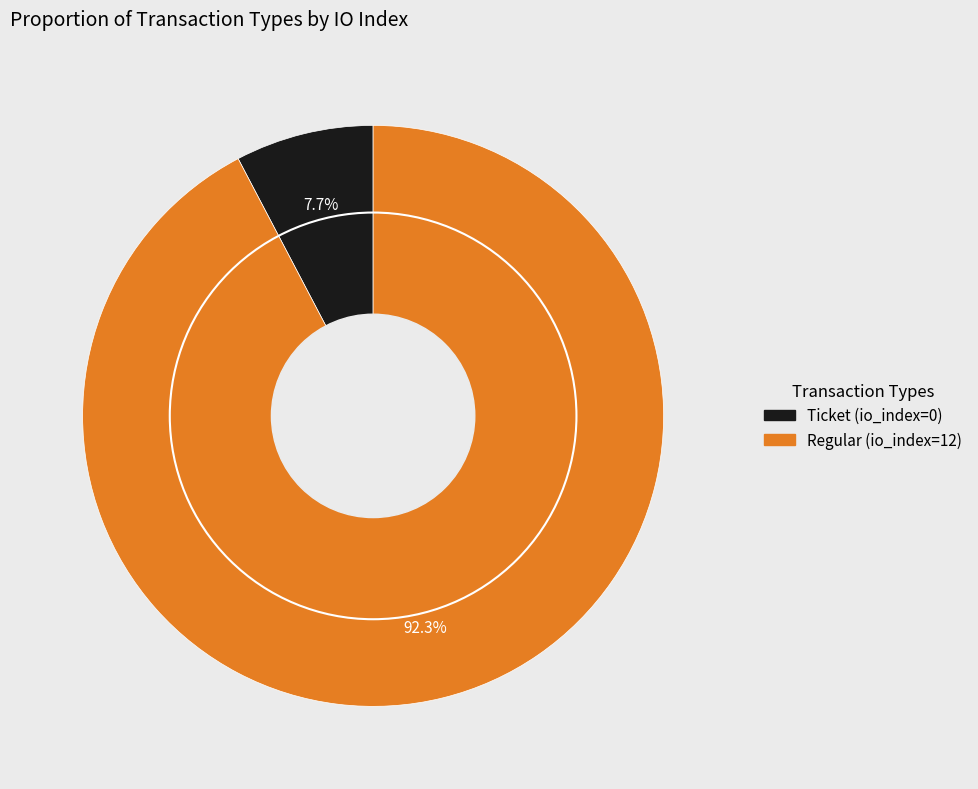

What is the largest slice in the pie chart?

Regular (io_index=12)